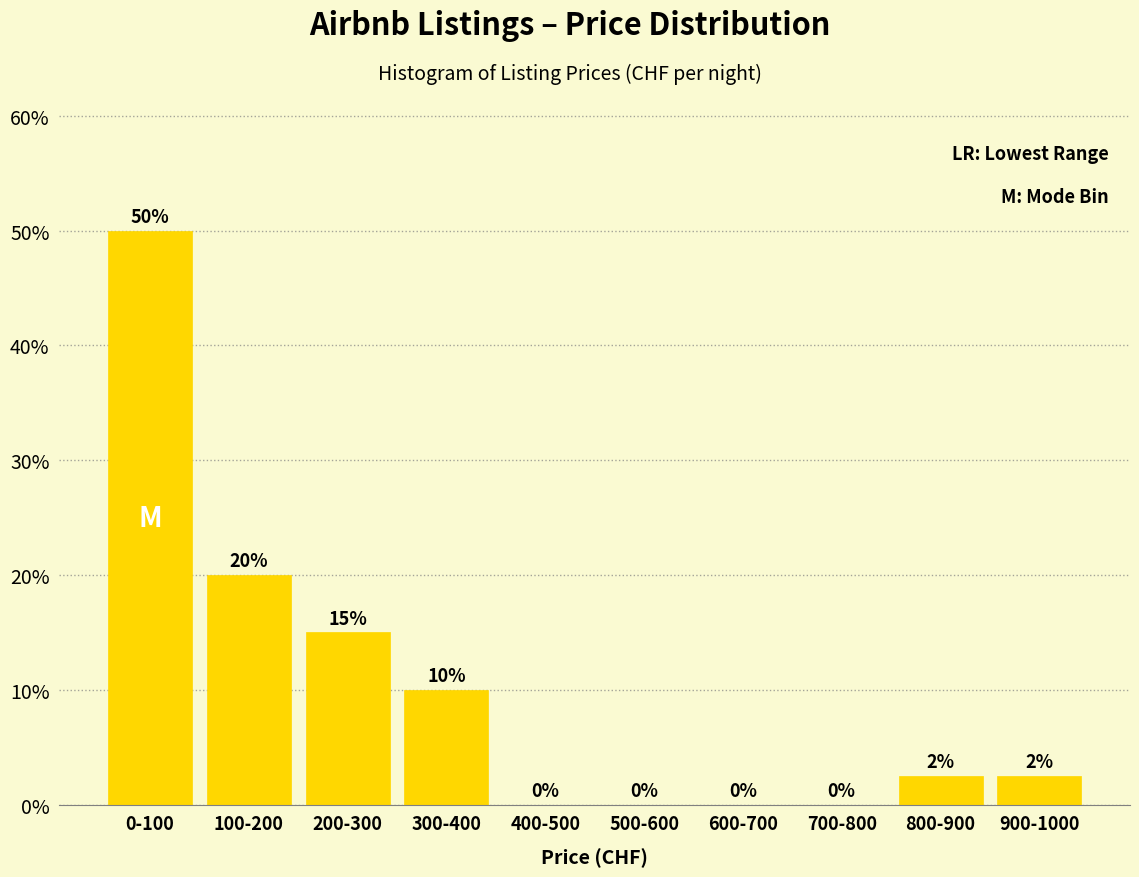

What is the maximum value shown in the chart?

50.0